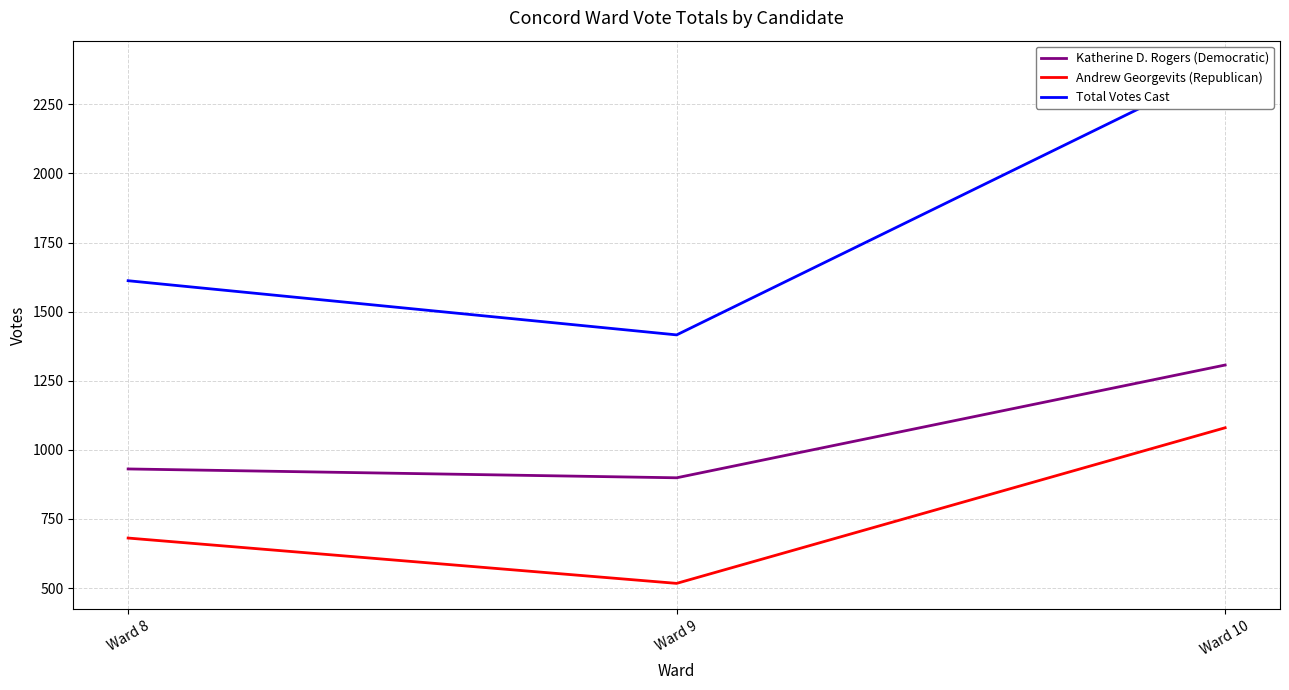

Reading left to right, extract all data points from this chart.

Katherine D. Rogers (Democratic): 931	899	1307
Andrew Georgevits (Republican): 681	517	1080
Total Votes Cast: 1612	1416	2387